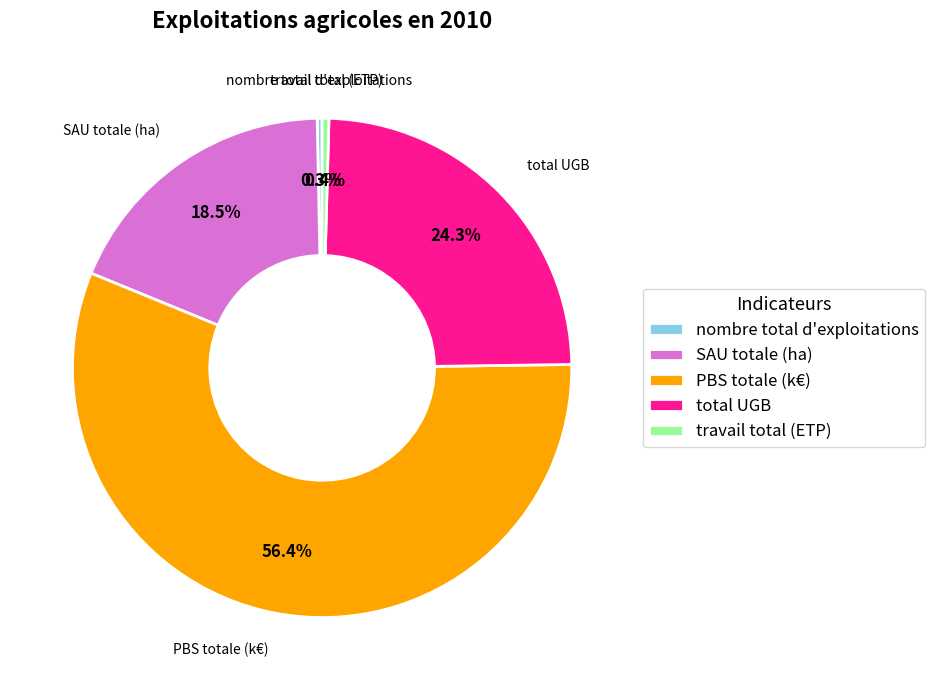

Count the number of slices in the pie.

5